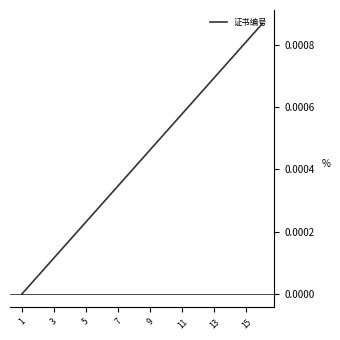

Which has a higher value, 9 or 5?

9